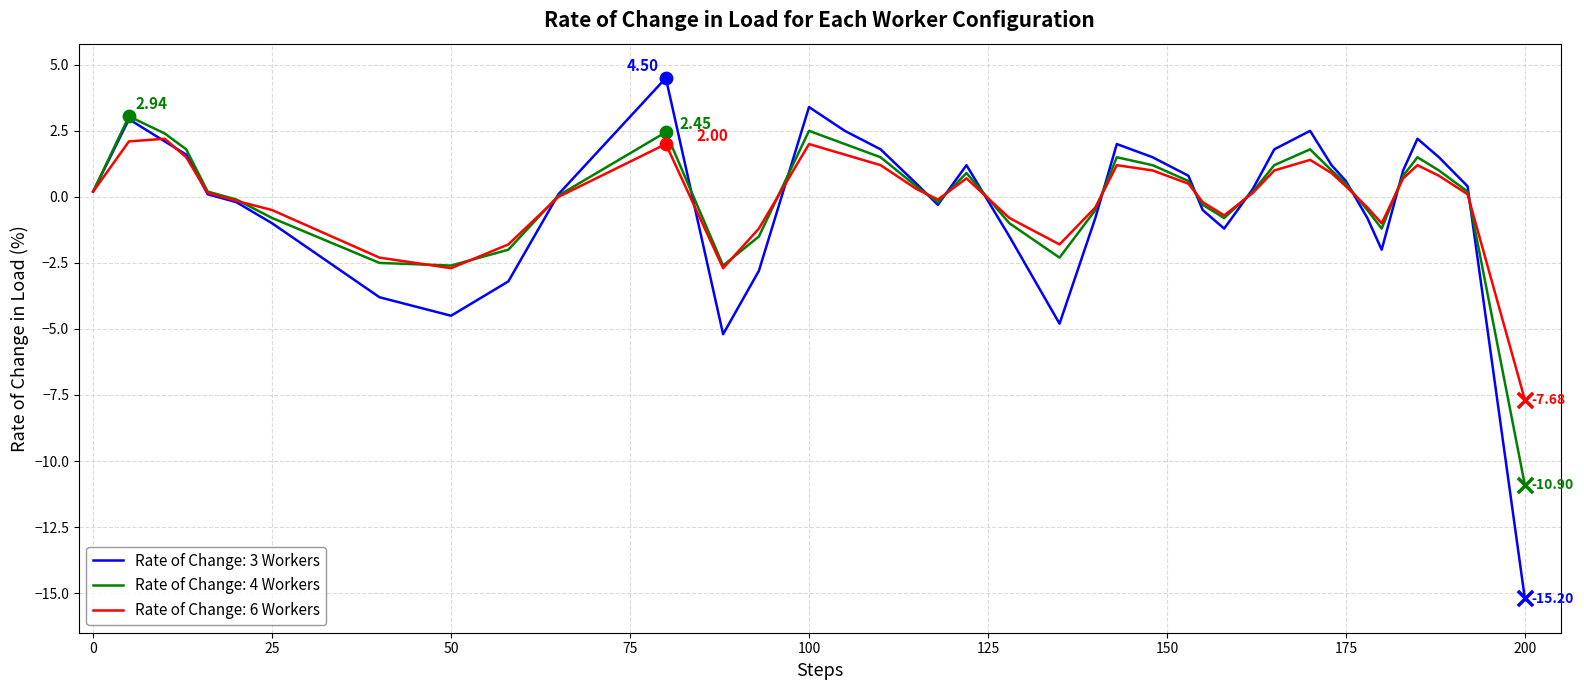

Which series has the widest spread of values?

Rate of Change: 3 Workers